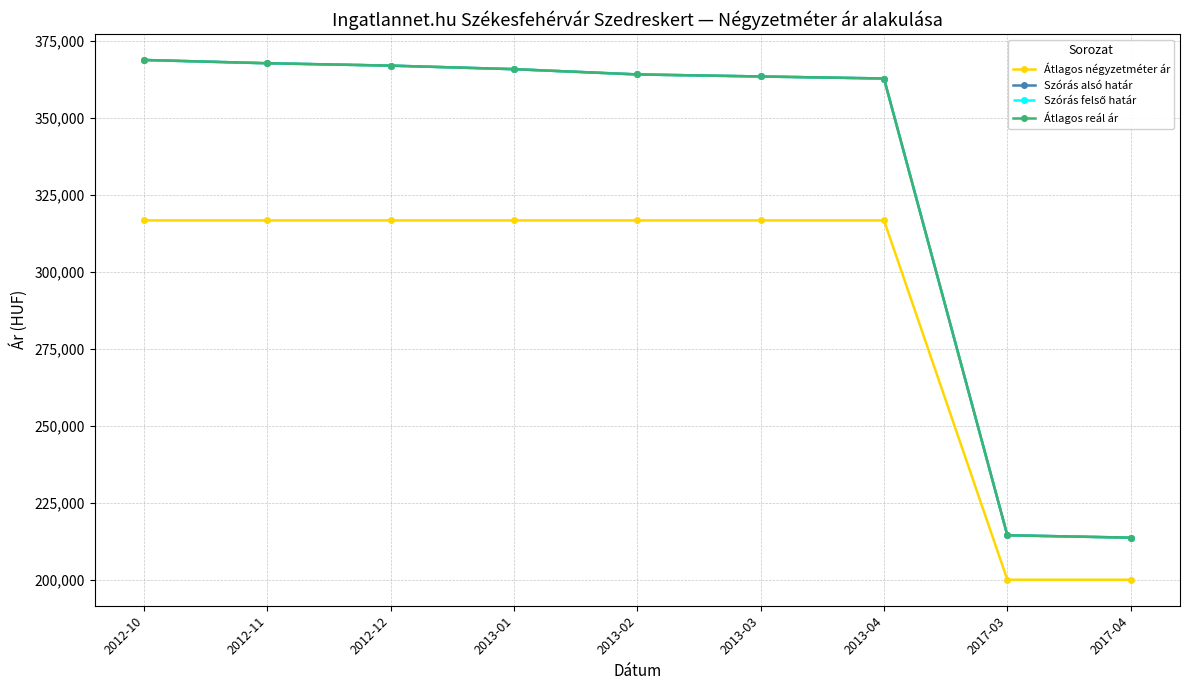

At which label is Szórás alsó határ closest to 291207?

2013-04